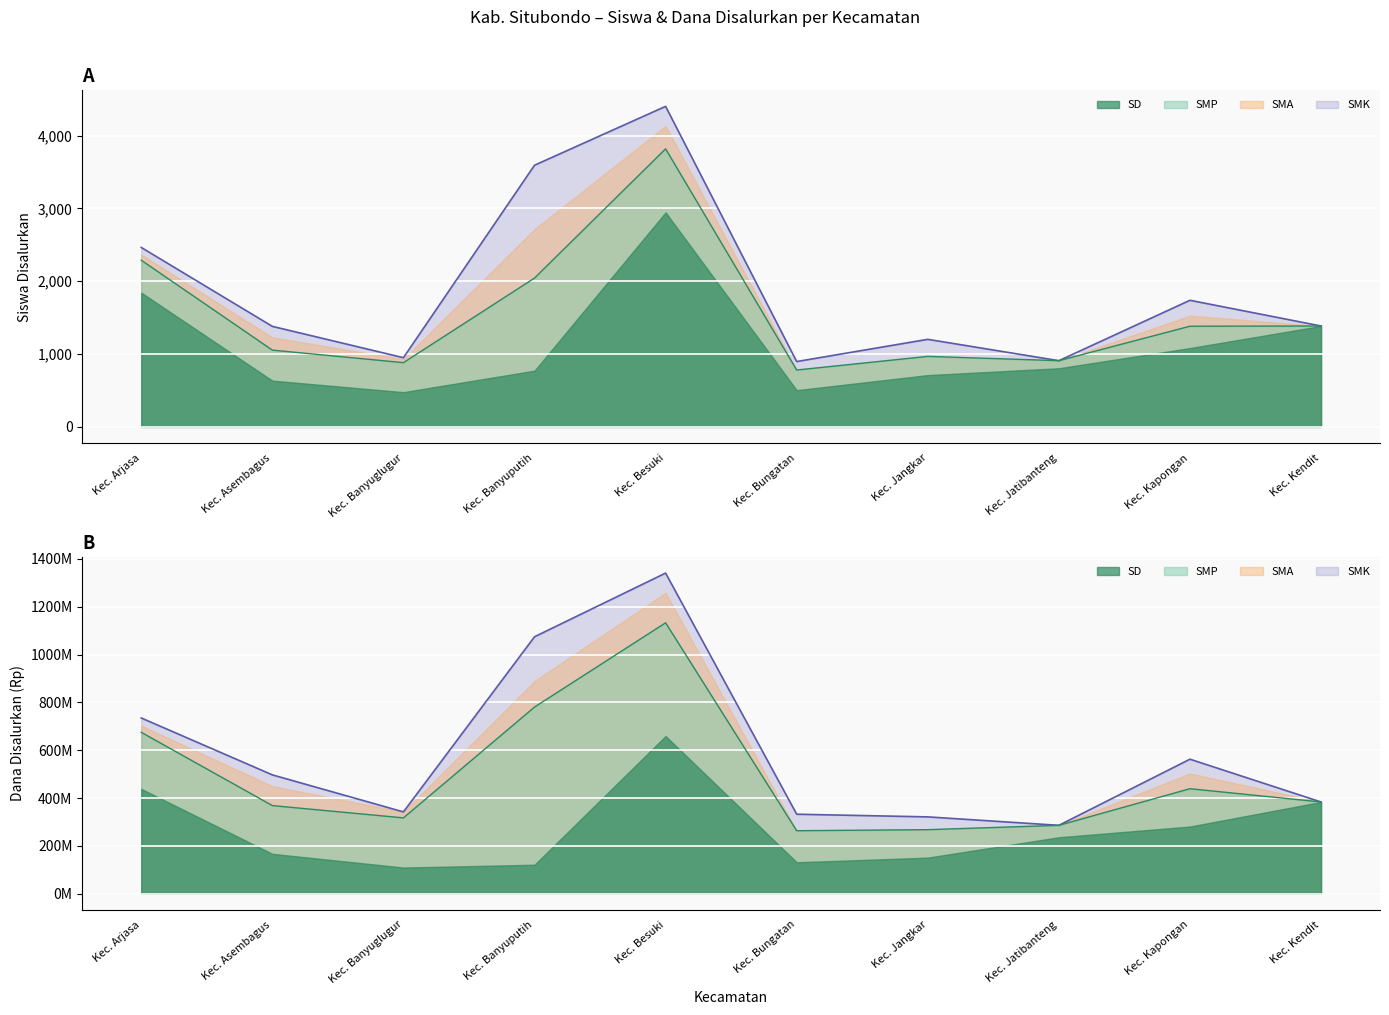

What is the label of the 5th point from the right?

Kec. Bungatan